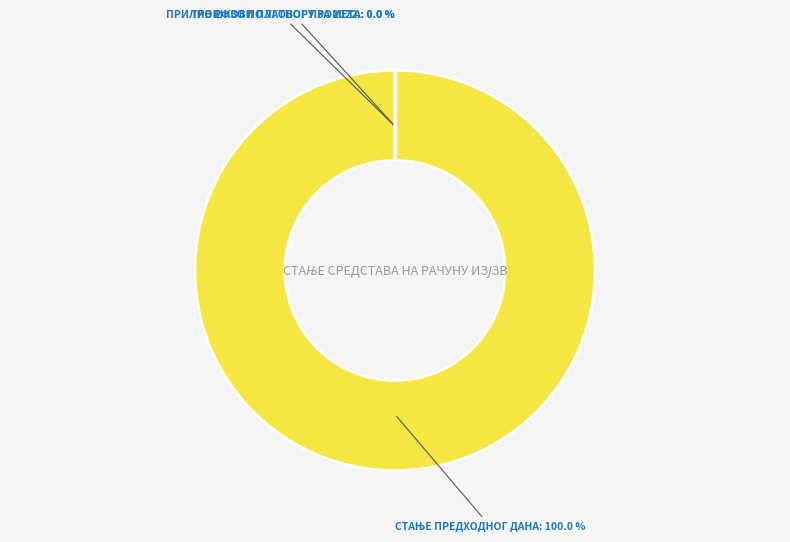

Combined, what portion of the pie is ТРОШКОВИ ПЛАТНОГ ПРОМЕТА and СТАЊЕ ПРЕДХОДНОГ ДАНА?

100.0%